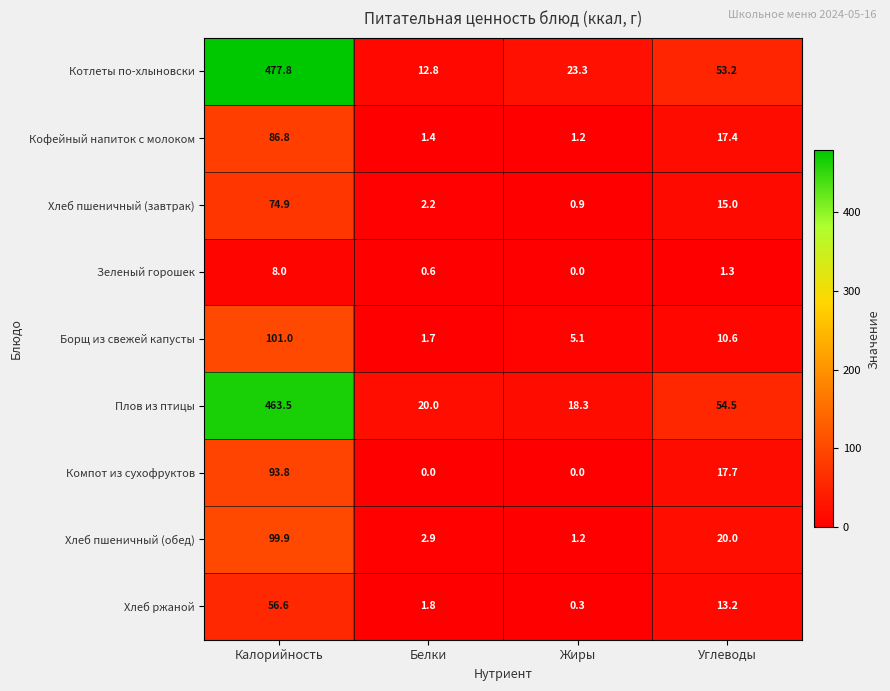

Which series has the largest total across all categories?

Котлеты по-хлыновски